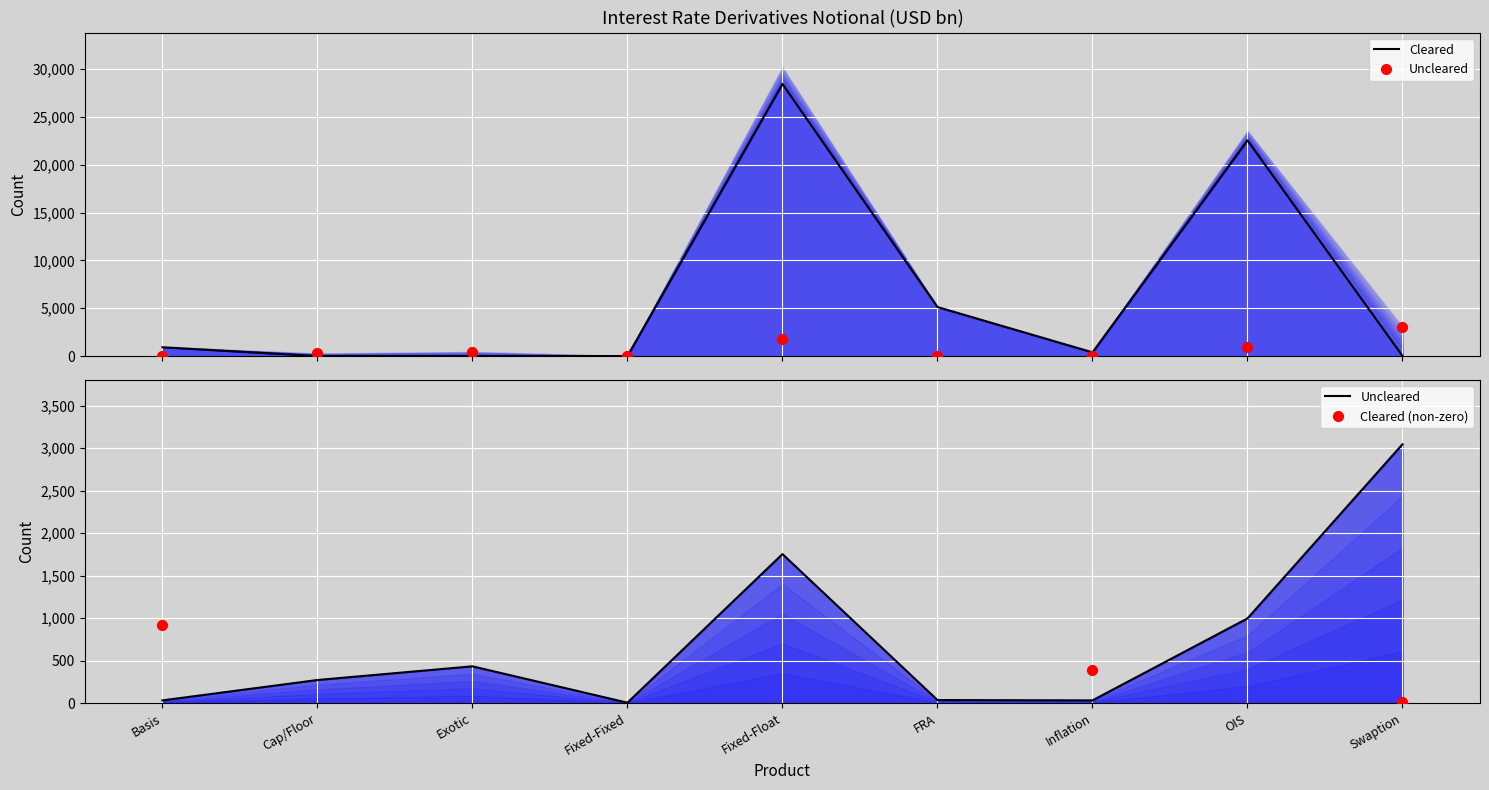

Is the value of Cleared (non-zero) at Inflation greater than the value of Uncleared at Cap/Floor?

Yes